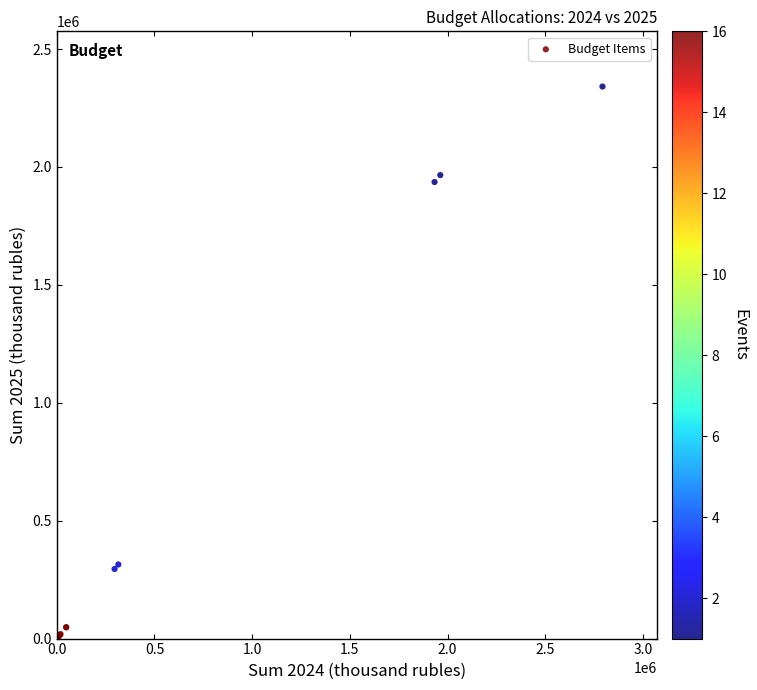

What Y value in the scatter plot is closest to 1170601?

1936243.3